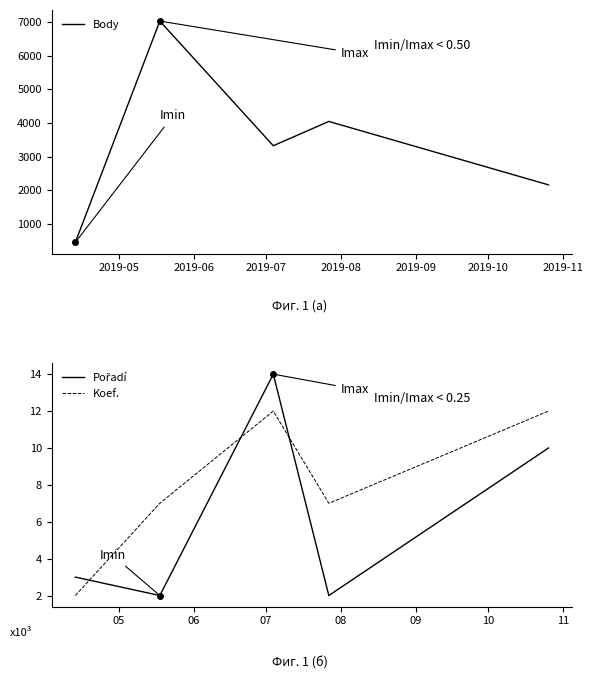

What is the maximum value for Koef.?

12